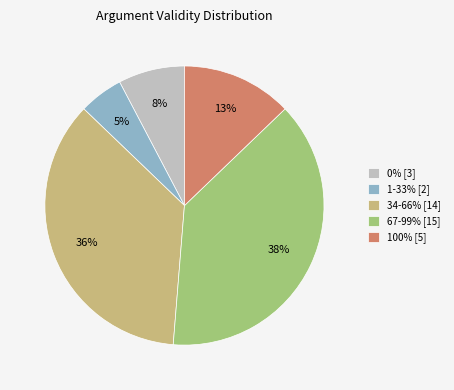

True or false: 1-33% [2] accounts for 13% of the total.

False